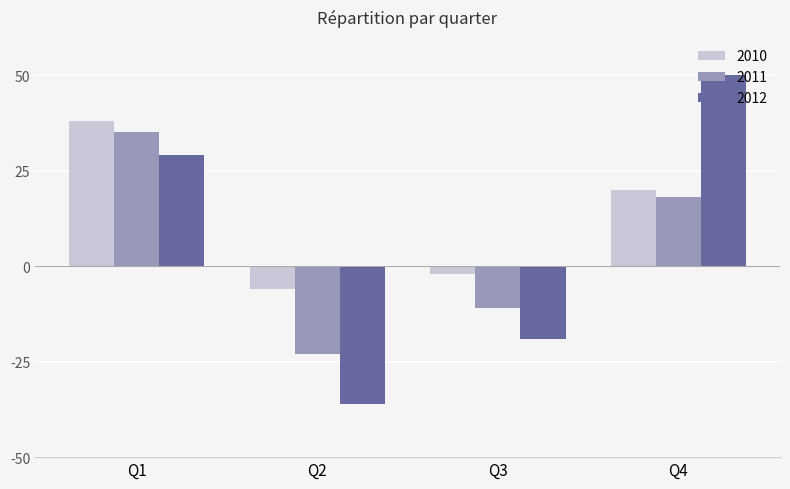

What is the lowest value of the 2010 series?

-6